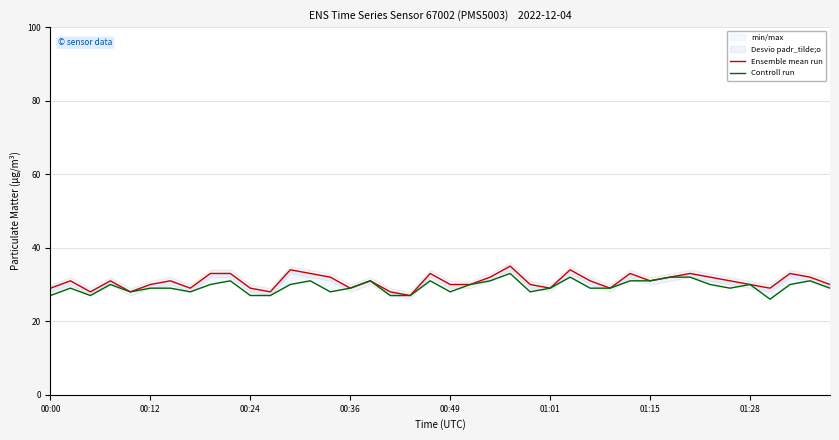

What is the sum of all Controll run values?

1176